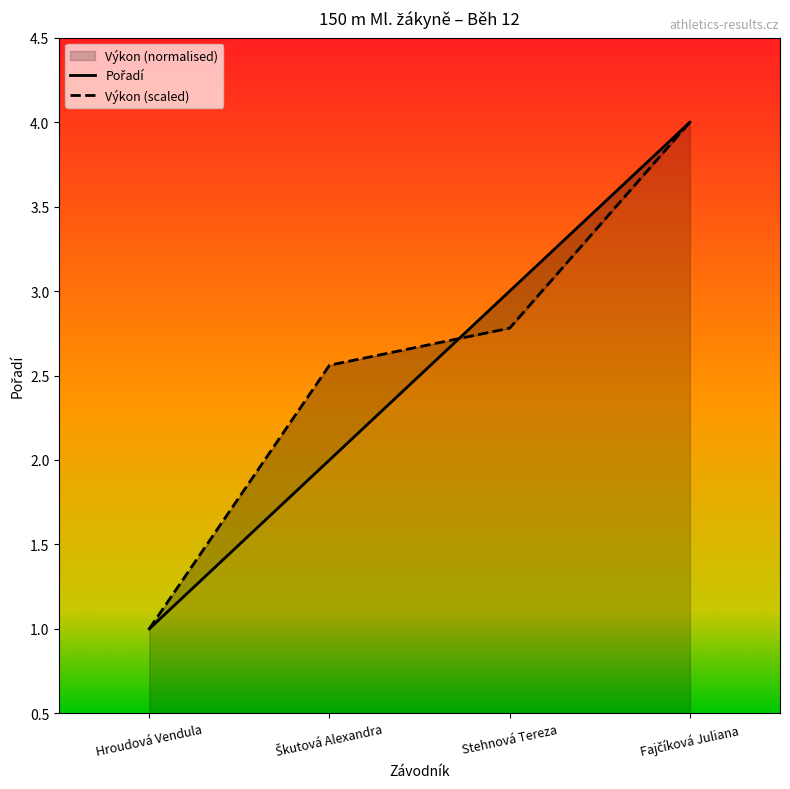

How many data points in Pořadí are above 3?

1